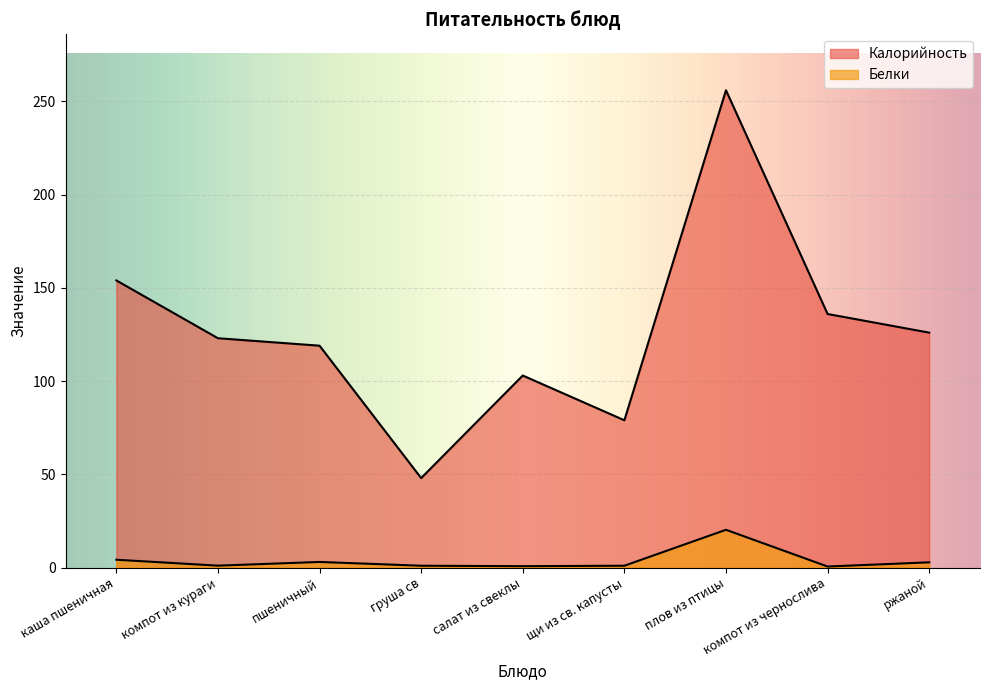

What is the label of the 1st point from the left?

каша пшеничная